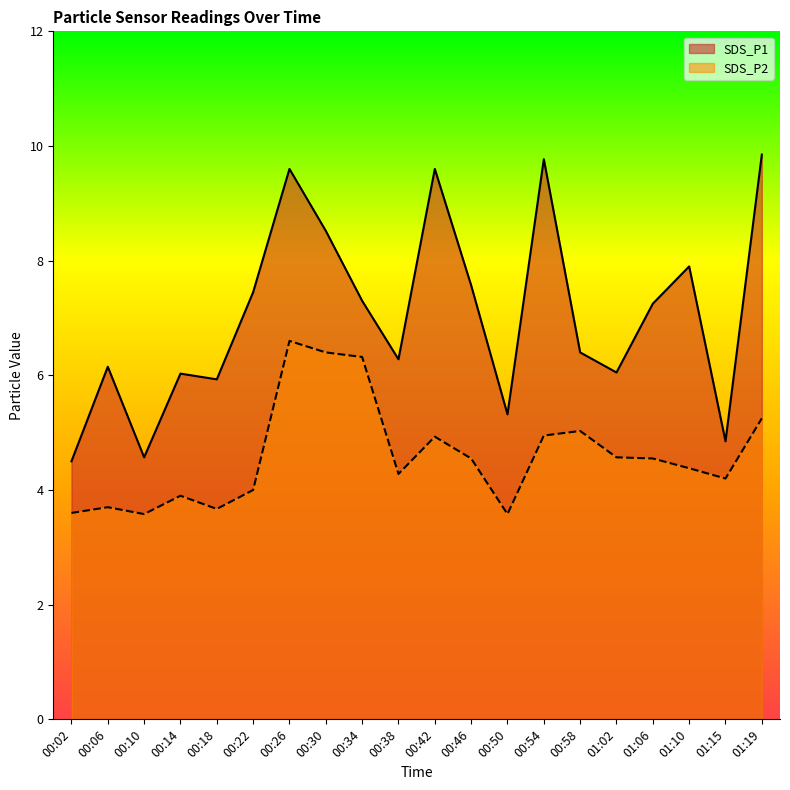

What are all the series names shown in the legend?

SDS_P1, SDS_P2